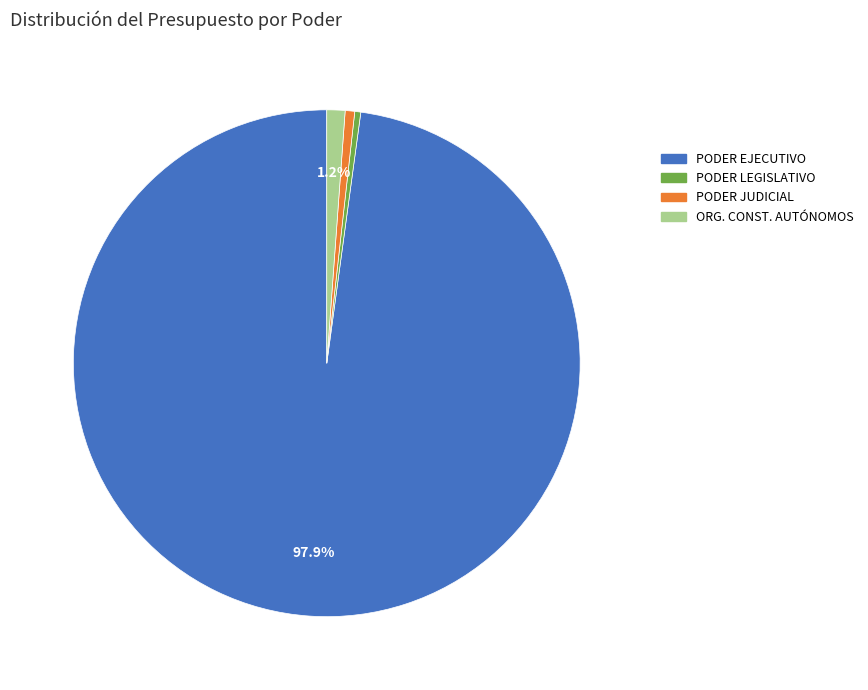

To the nearest percent, what is the difference between the PODER JUDICIAL and PODER EJECUTIVO slice percentages?

97%